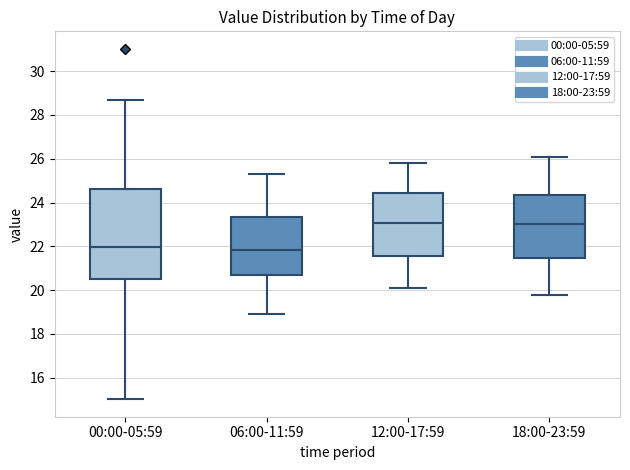

Comparing the boxes themselves (not the whiskers), which one is the tallest?

00:00-05:59